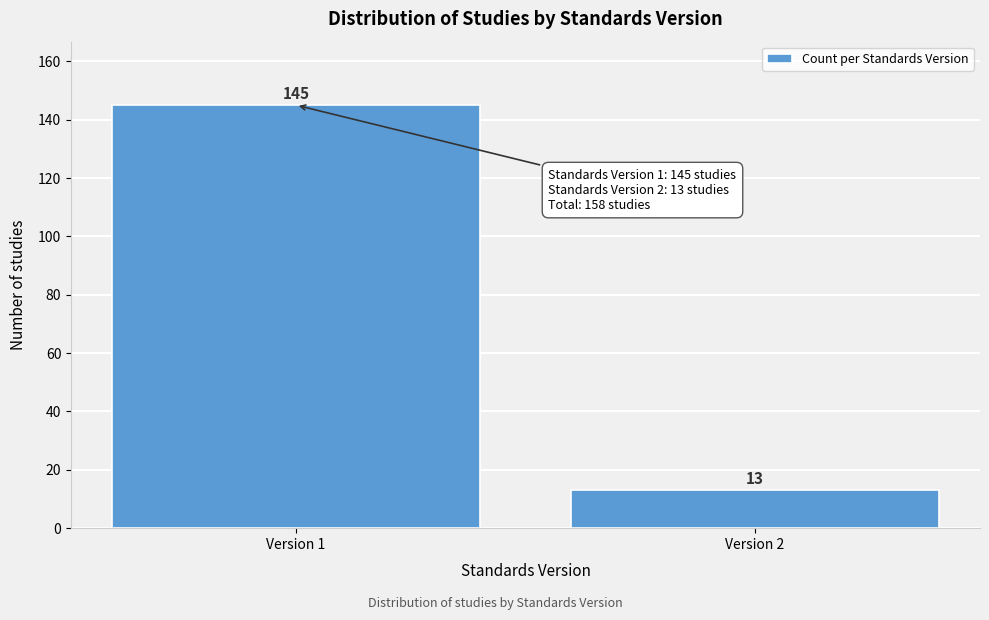

Reading right to left, transcribe all the data shown in this chart.

13	145